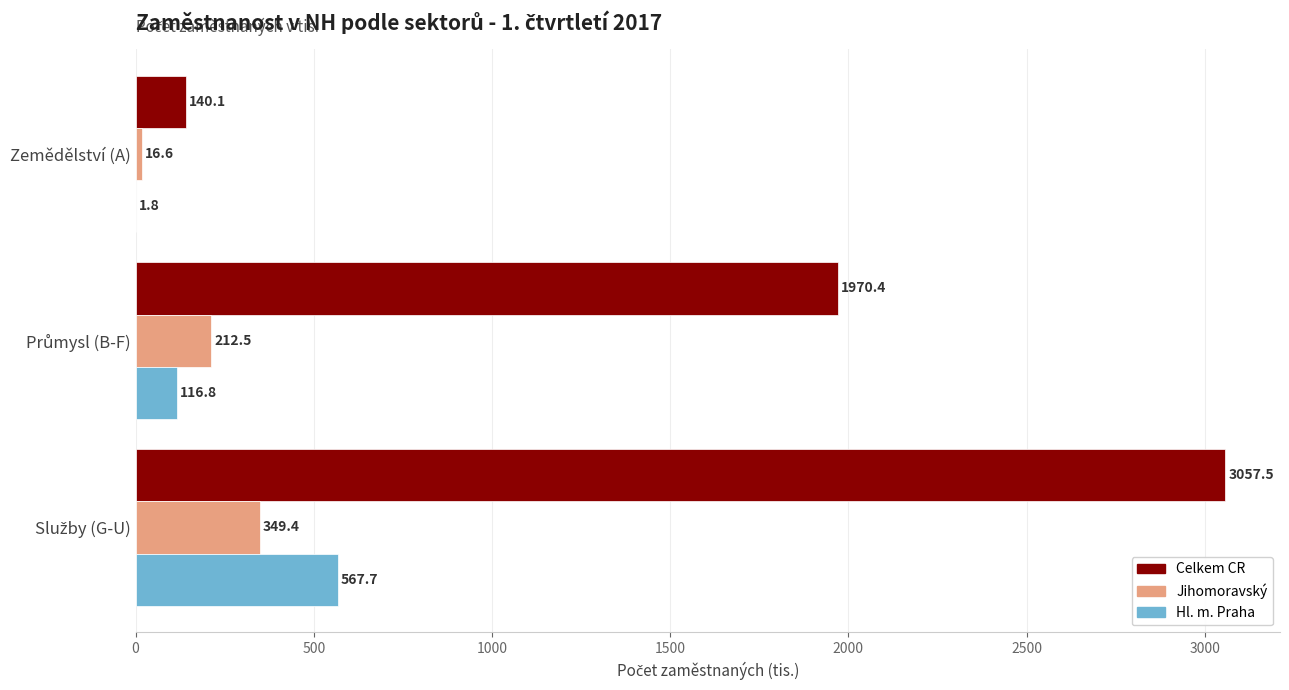

Which series has the largest range (max minus min)?

Celkem CR